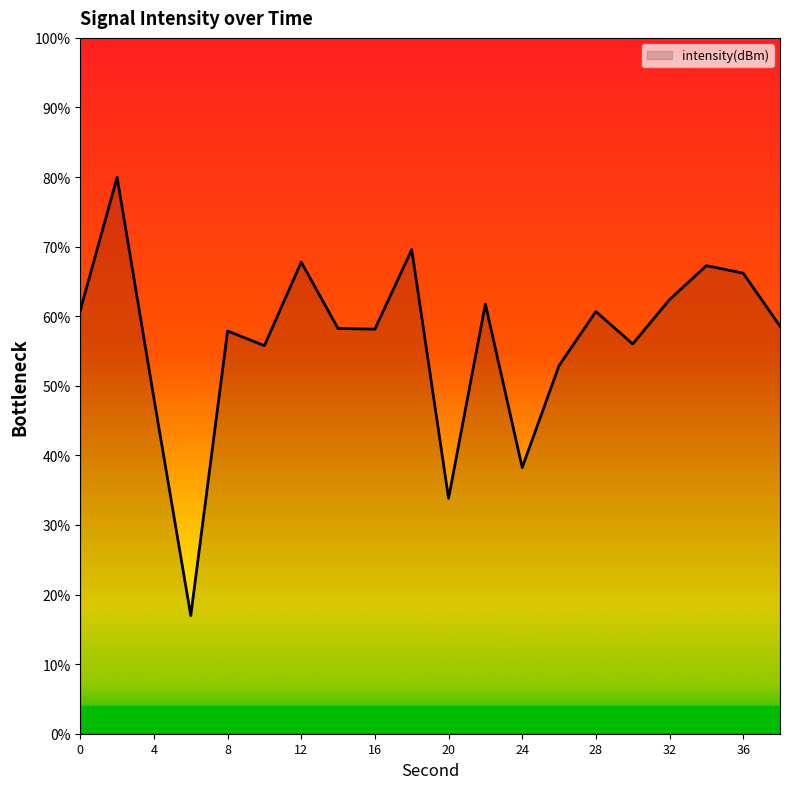

How many interior local valleys (lower than both neighbors) does the data have?

6